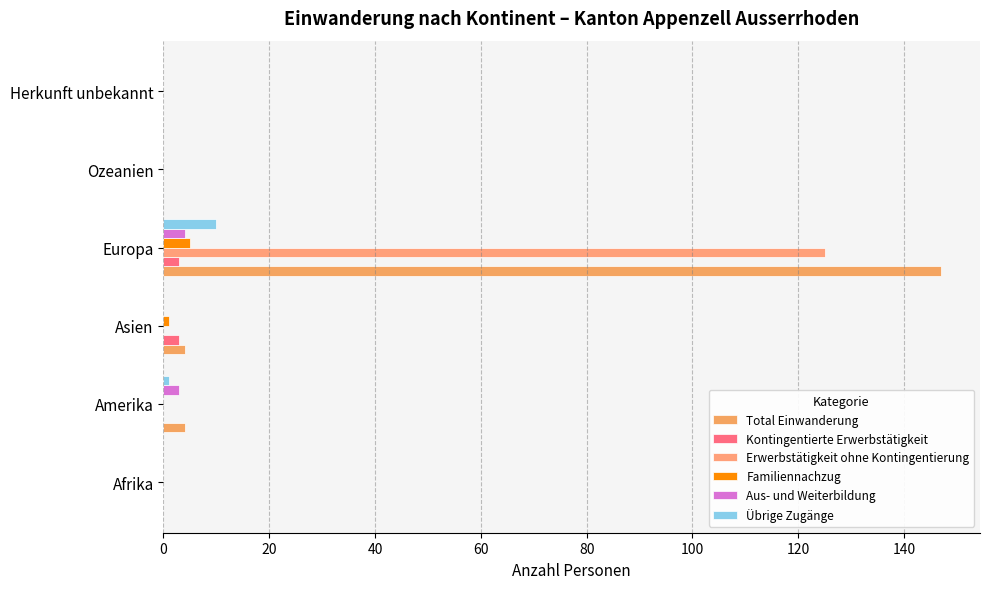

How many distinct data groups are displayed?

6